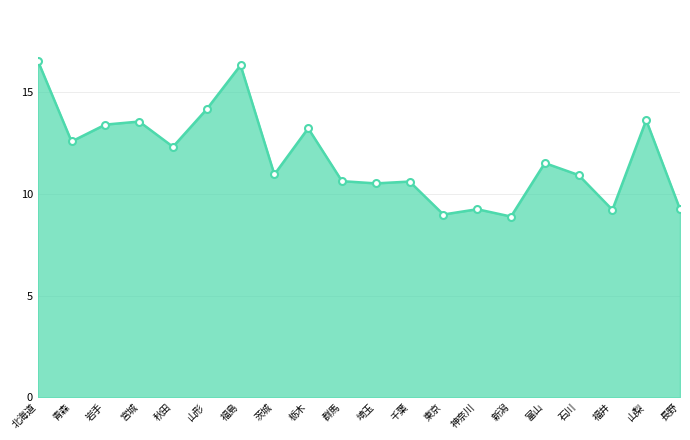

What is the change in value from 青森 to 東京?

-3.6